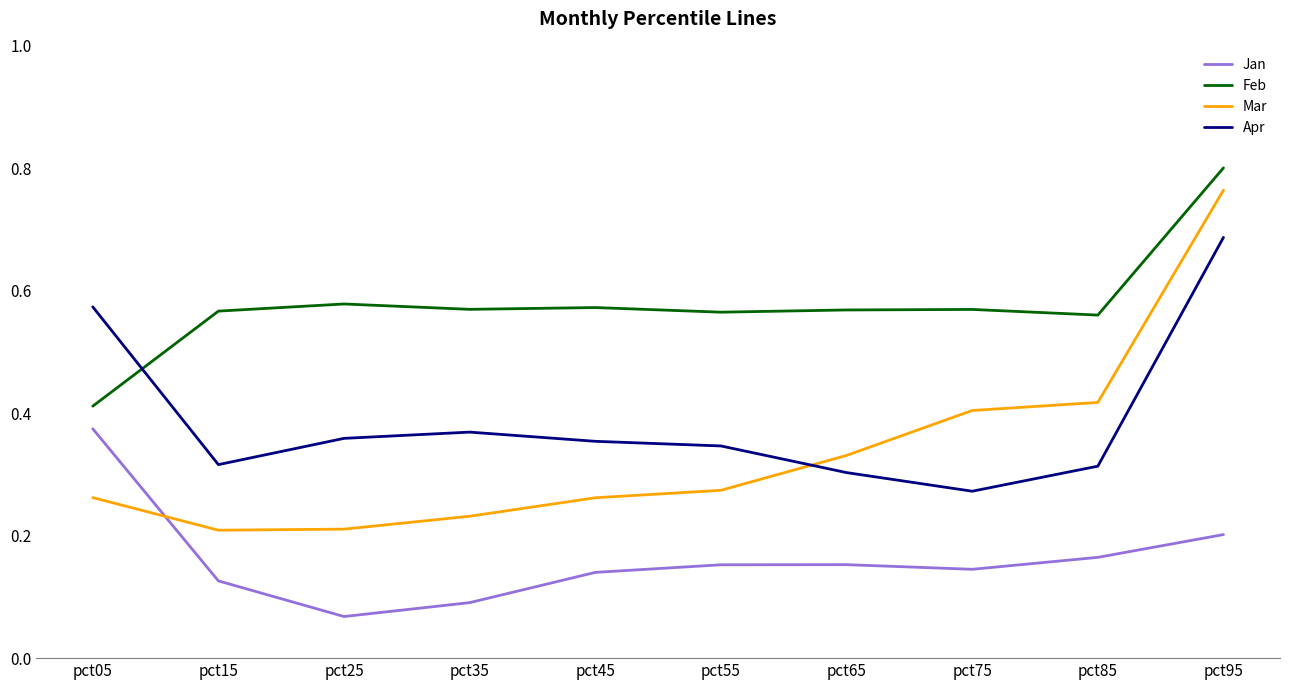

At which label is Apr closest to 0?

pct75